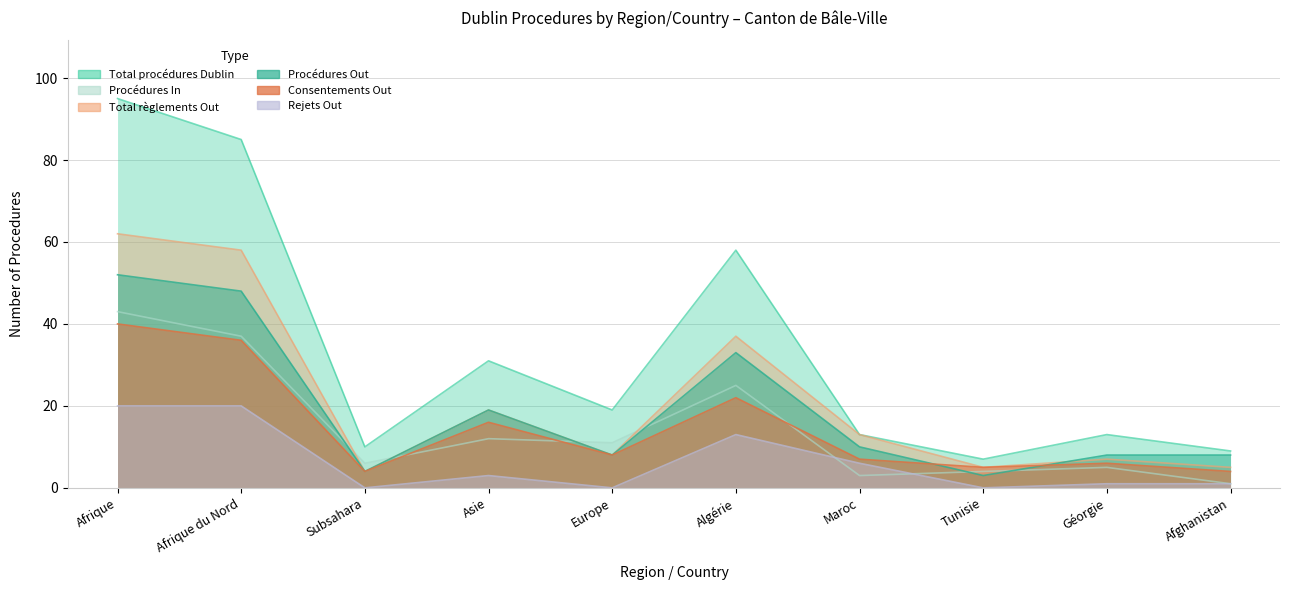

What is the difference between the Procédures Out values at Europe and Afrique du Nord?

40